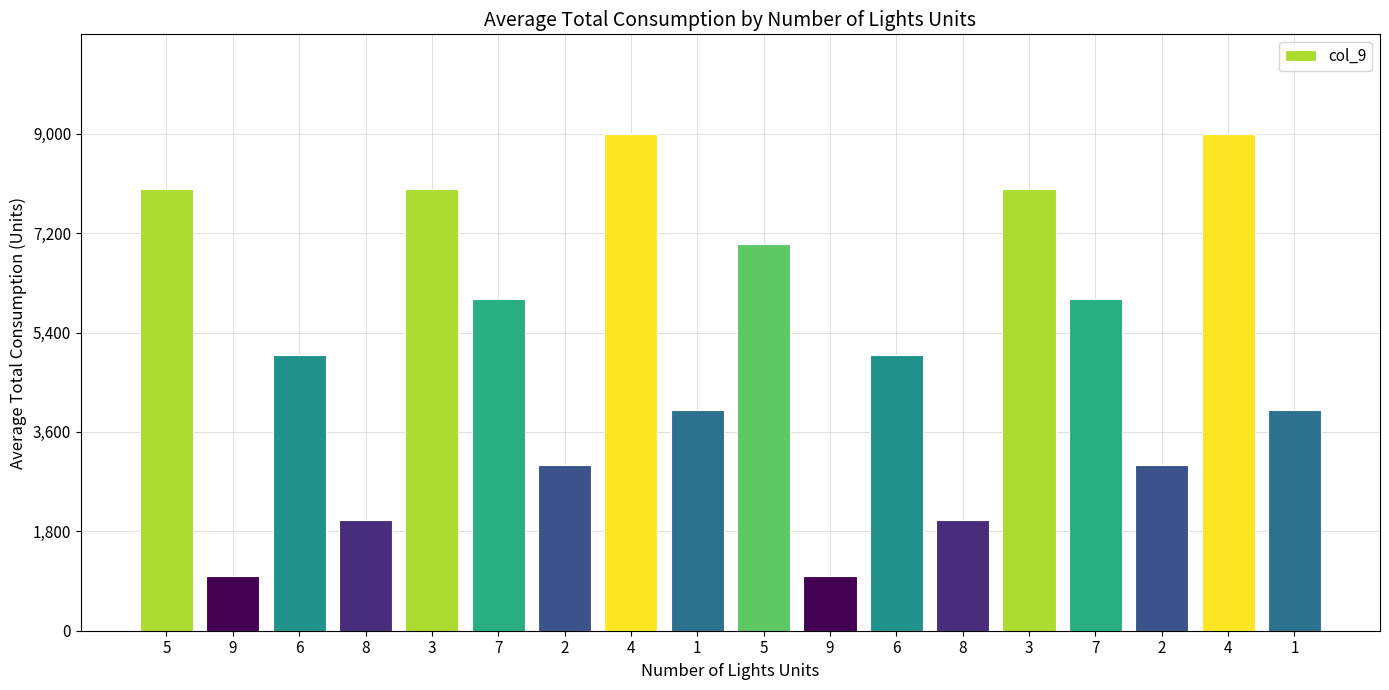

Which has a higher value, 3 or 5?

3